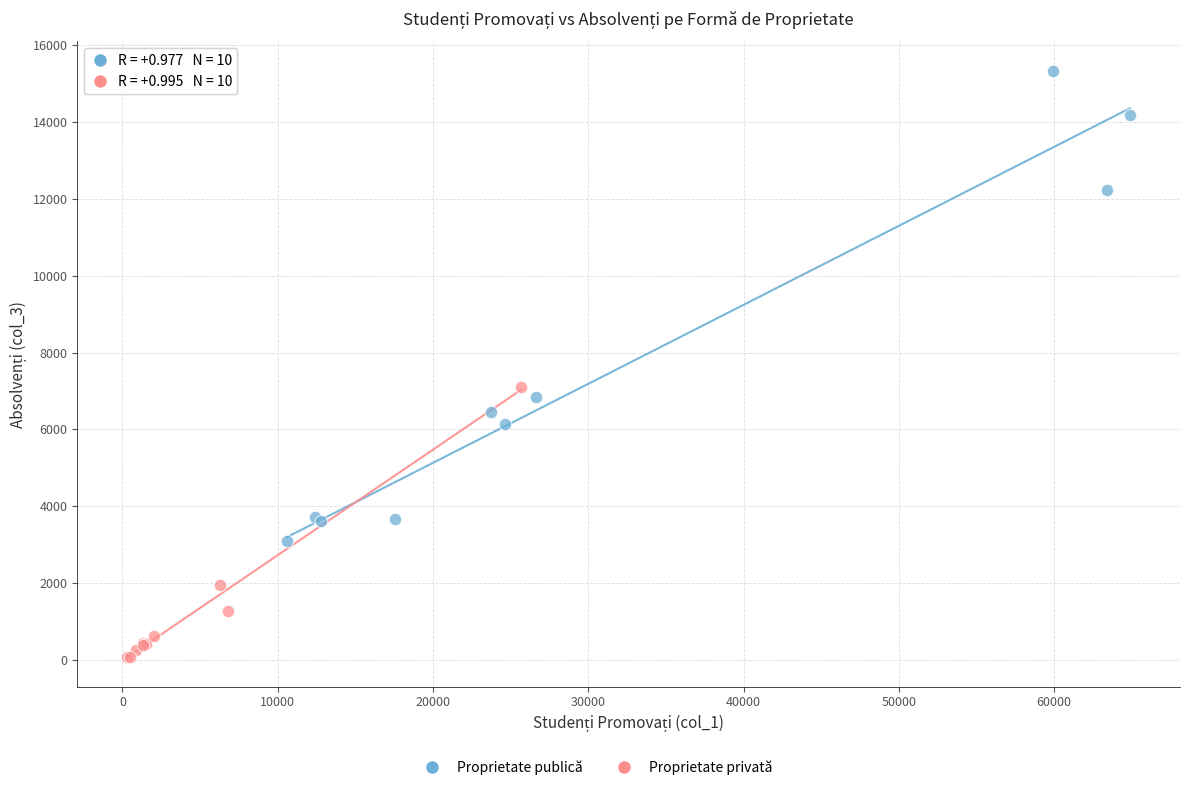

Which series reaches the minimum Y coordinate?

Proprietate privată